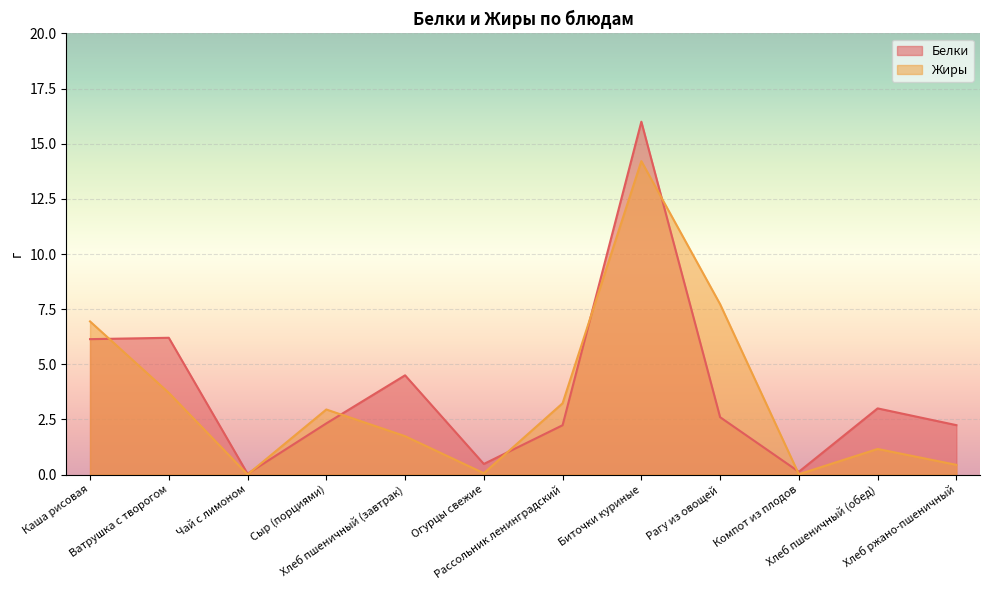

Rank the series at Чай с лимоном from lowest to highest value.

Жиры, Белки